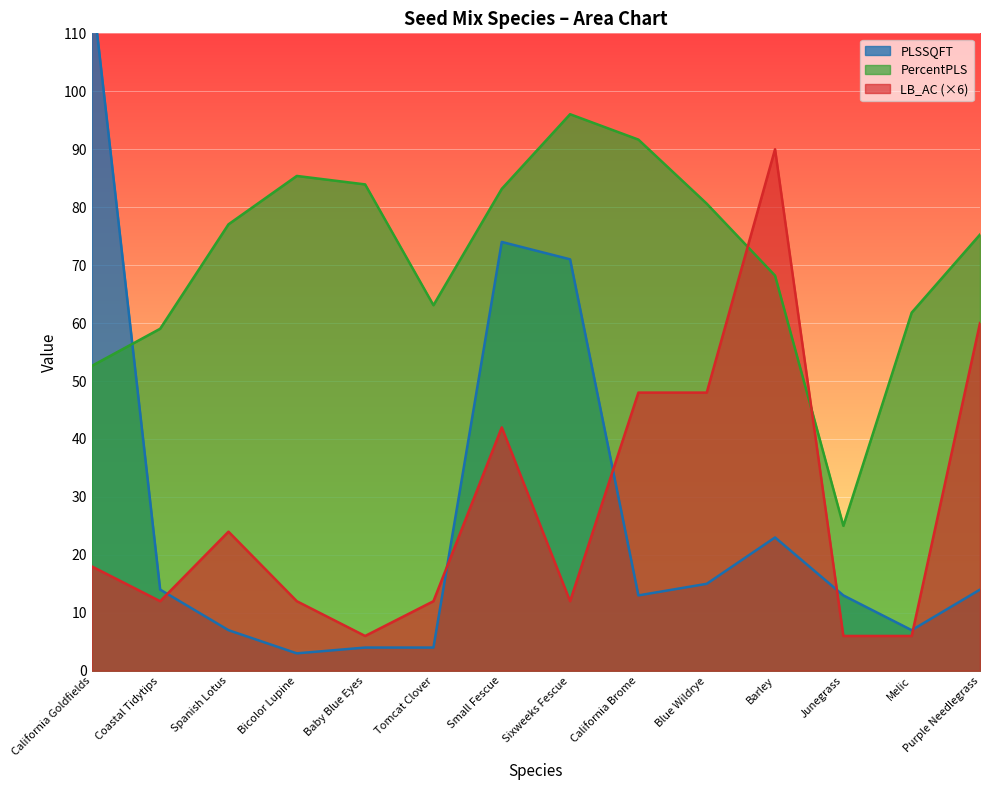

Between which two adjacent categories do LB_AC and PLSSQFT first intersect?

Coastal Tidytips and Spanish Lotus